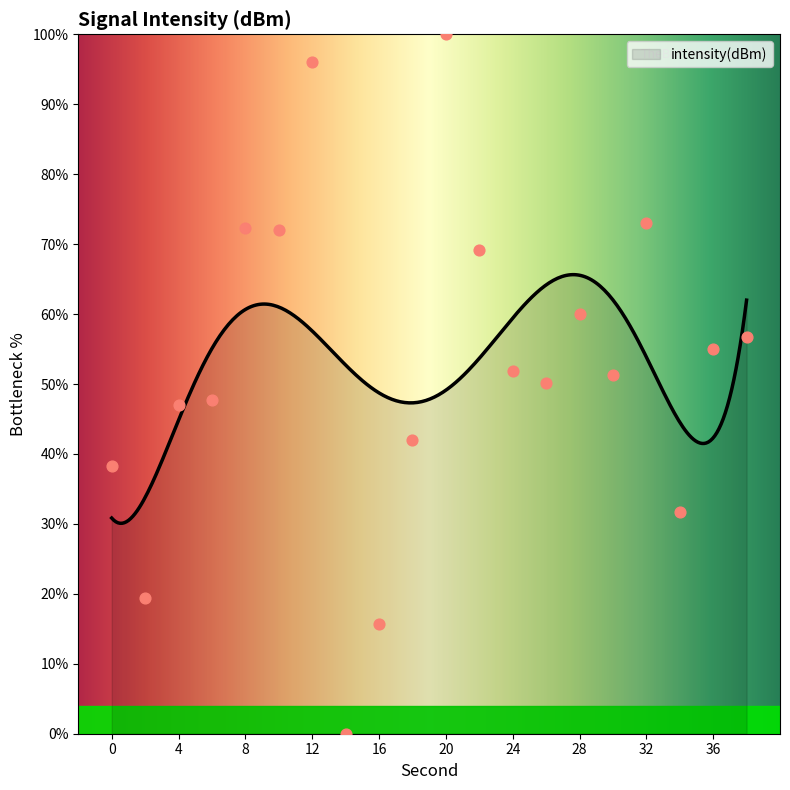

Which has a higher value, 38 or 8?

8